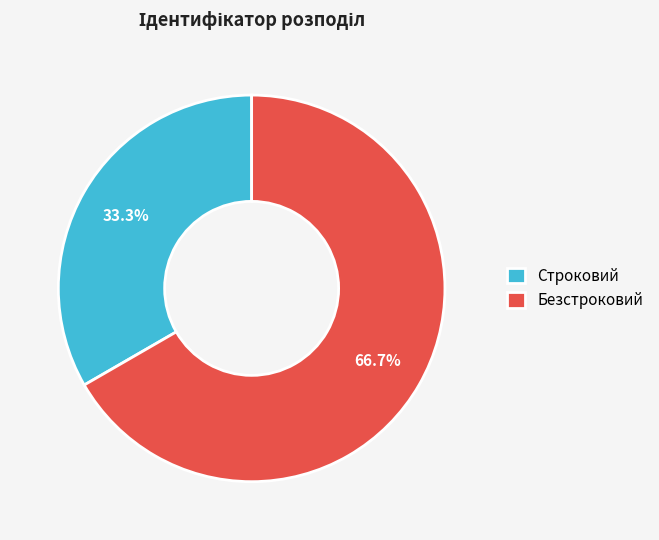

Does Строковий account for over 50% of the chart?

No